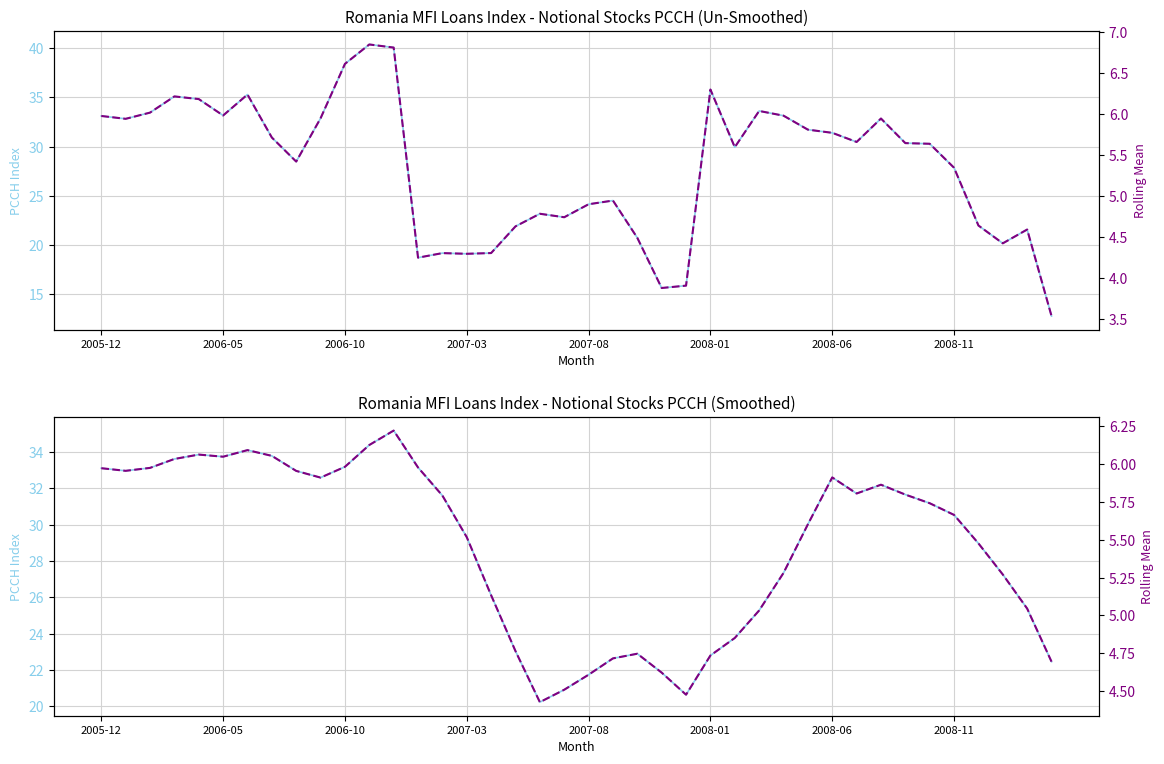

Rank the categories by Scaled Index value from highest to lowest.

11, 12, 10, 25, 2008-06, 2007-03, 2007-08, 27, 2006-10, 2008-01, 28, 2005-12, 9, 32, 2006-05, 29, 30, 2008-11, 31, 33, 34, 26, 8, 35, 21, 20, 18, 19, 36, 17, 38, 22, 37, 16, 14, 15, 13, 24, 23, 39